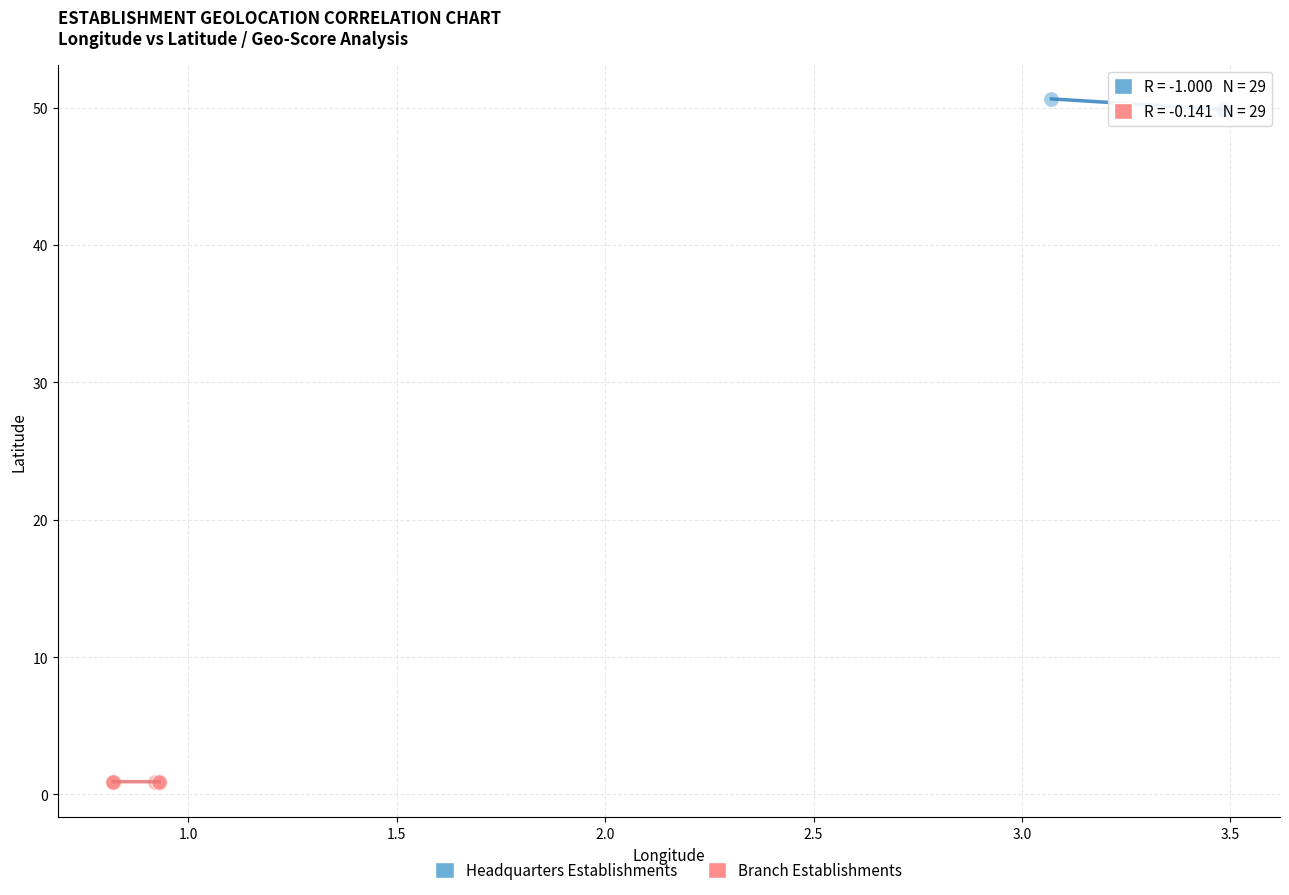

Which series reaches the maximum Y coordinate?

Headquarters Establishments